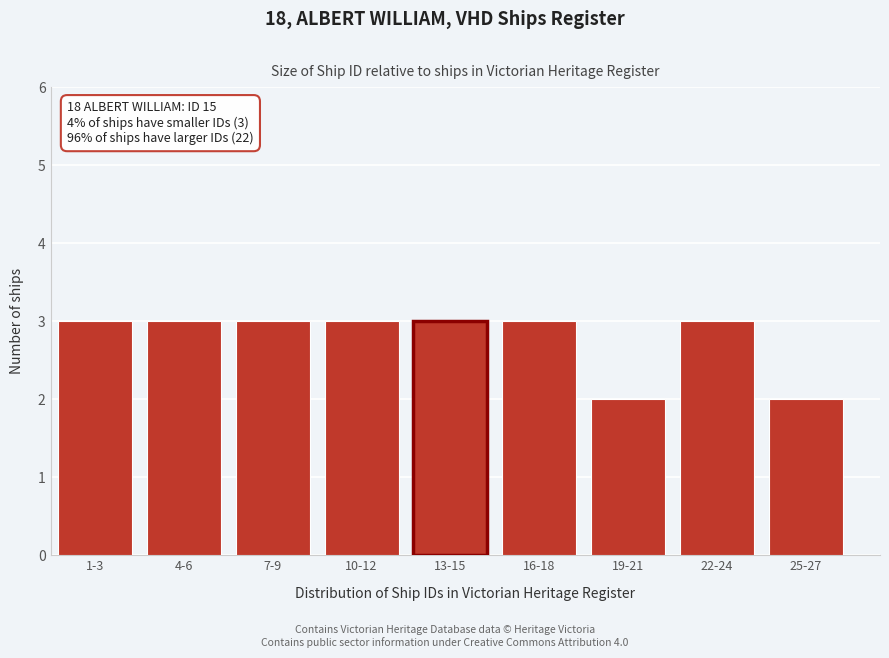

Reading right to left, extract all data points from this chart.

25-27=2	22-24=3	19-21=2	16-18=3	13-15=3	10-12=3	7-9=3	4-6=3	1-3=3